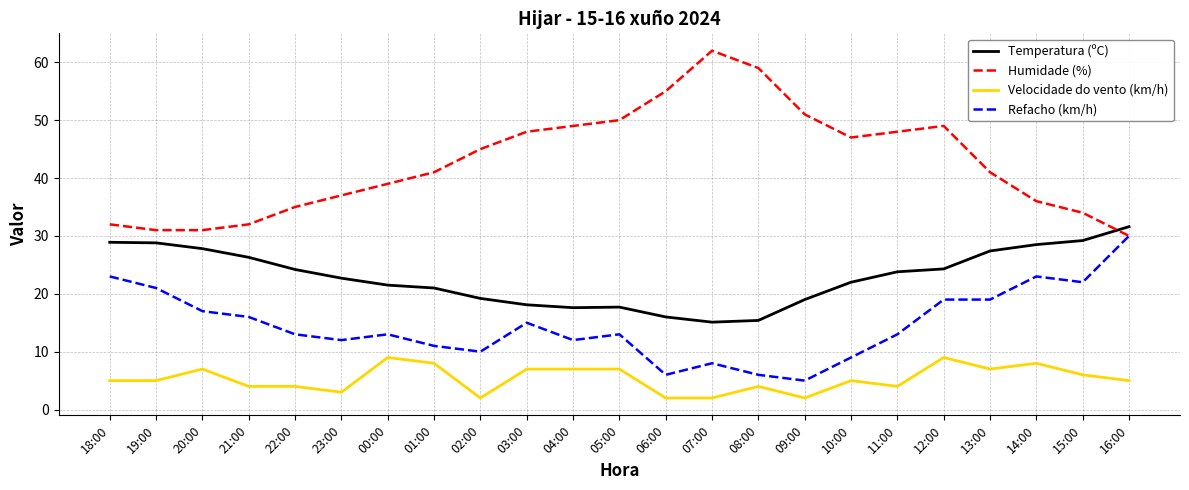

The value of Humidade (%) at 03:00 is 48.0. True or false?

True